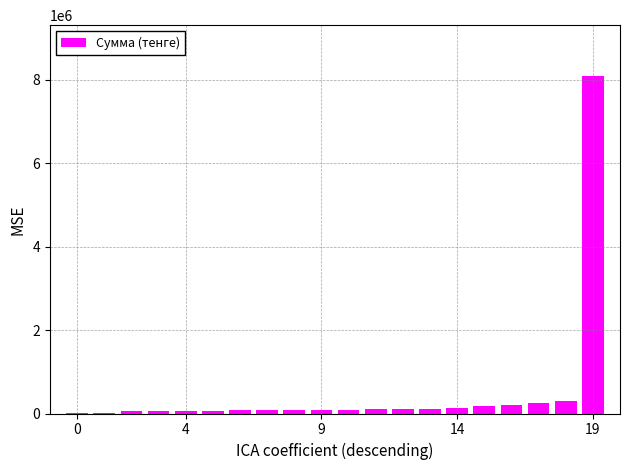

What is the sum of all values?

10147867